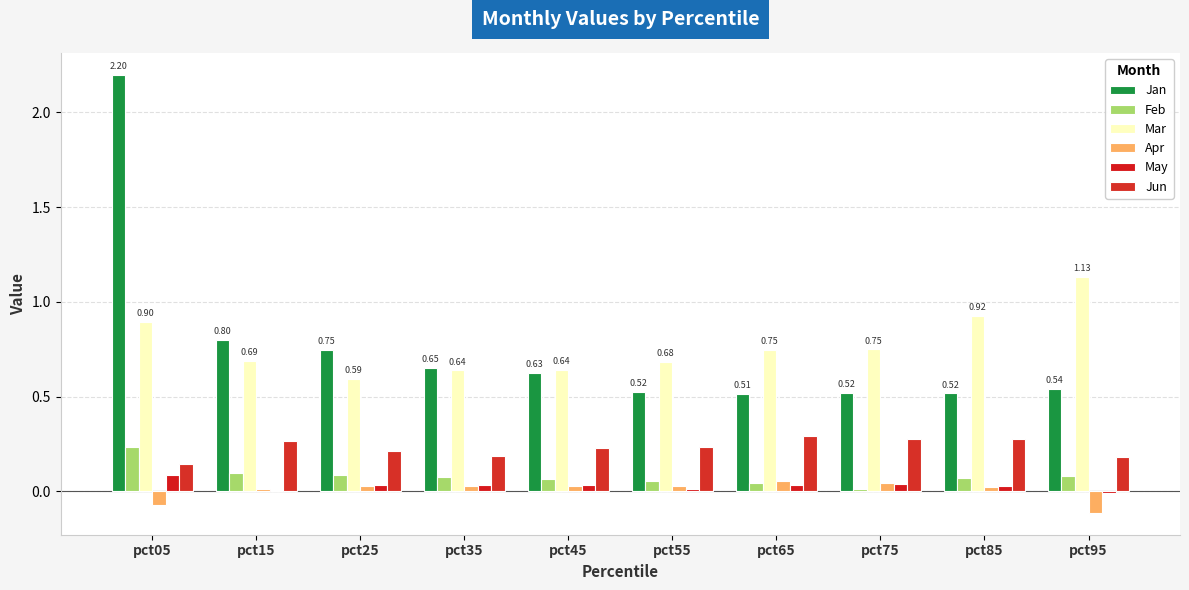

Which category has the highest value across all series?

pct05